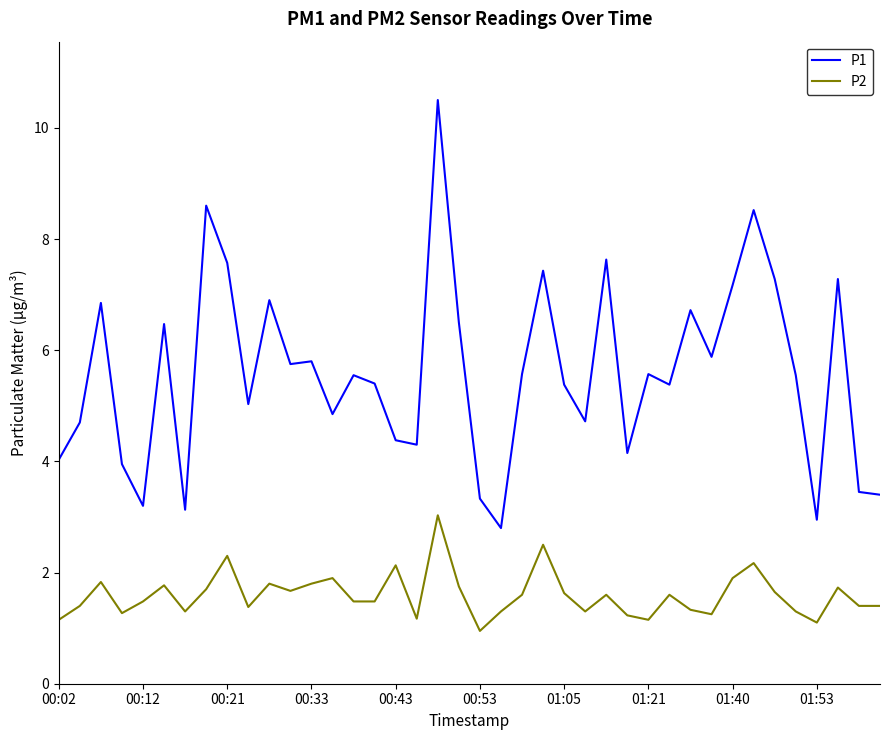

True or false: P1 has more than 0 points higher than both neighbors.

True